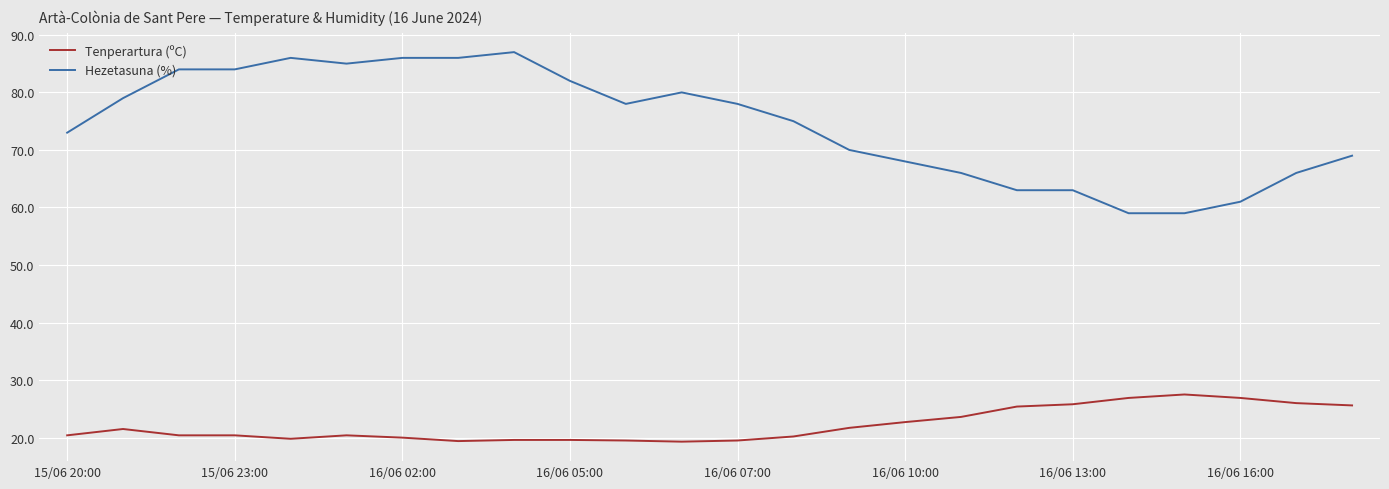

How many lines are shown in the chart?

2